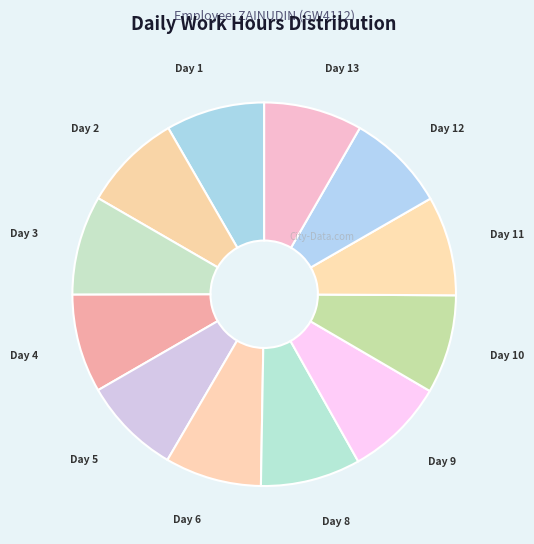

True or false: Day 1 accounts for 8% of the total.

True